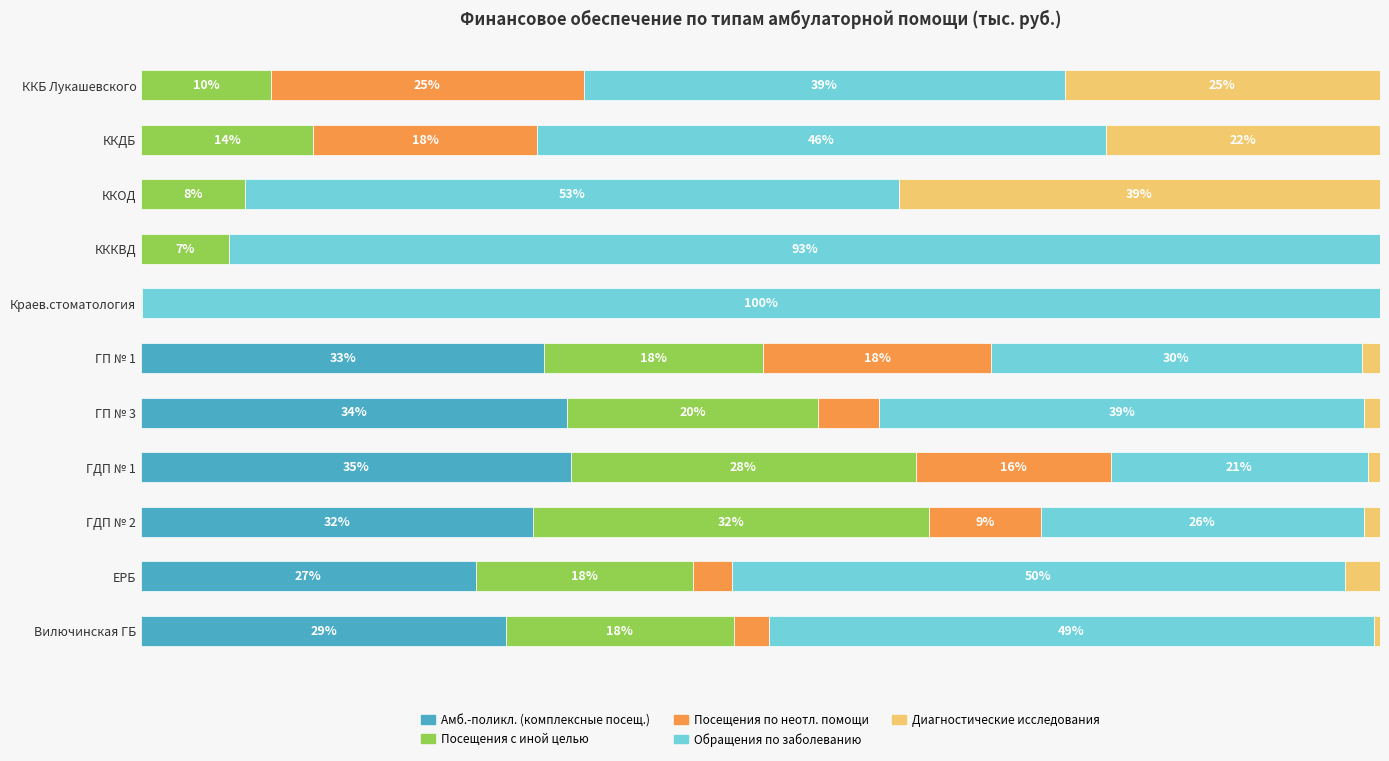

What are all the series names shown in the legend?

Амб.-поликл. (комплексные посещ.), Посещения с иной целью, Посещения по неотл. помощи, Обращения по заболеванию, Диагностические исследования